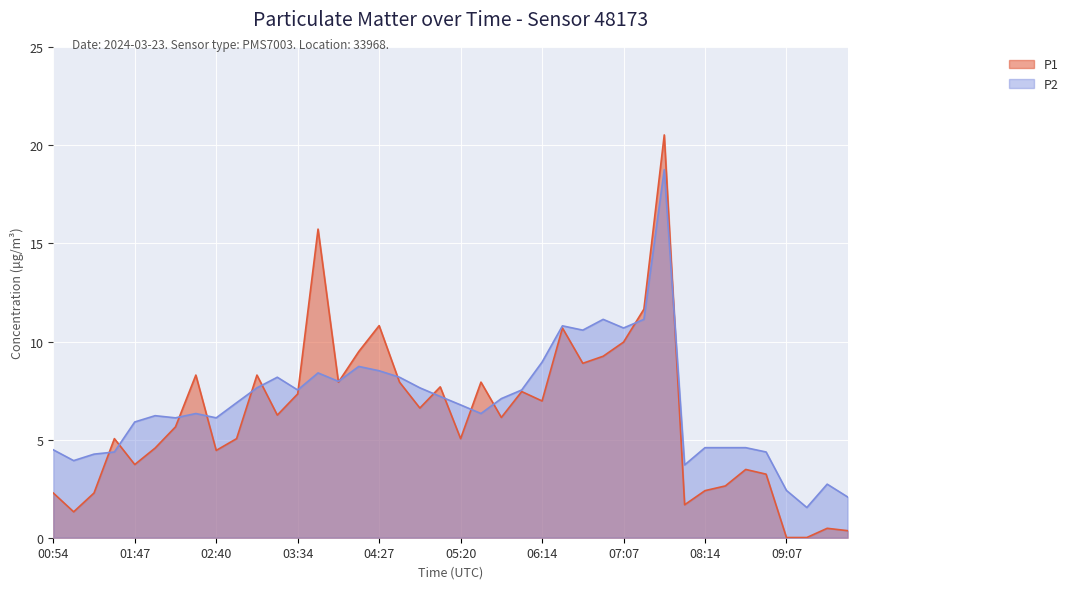

True or false: P2 has a value of 2.5 at 07:07.

False